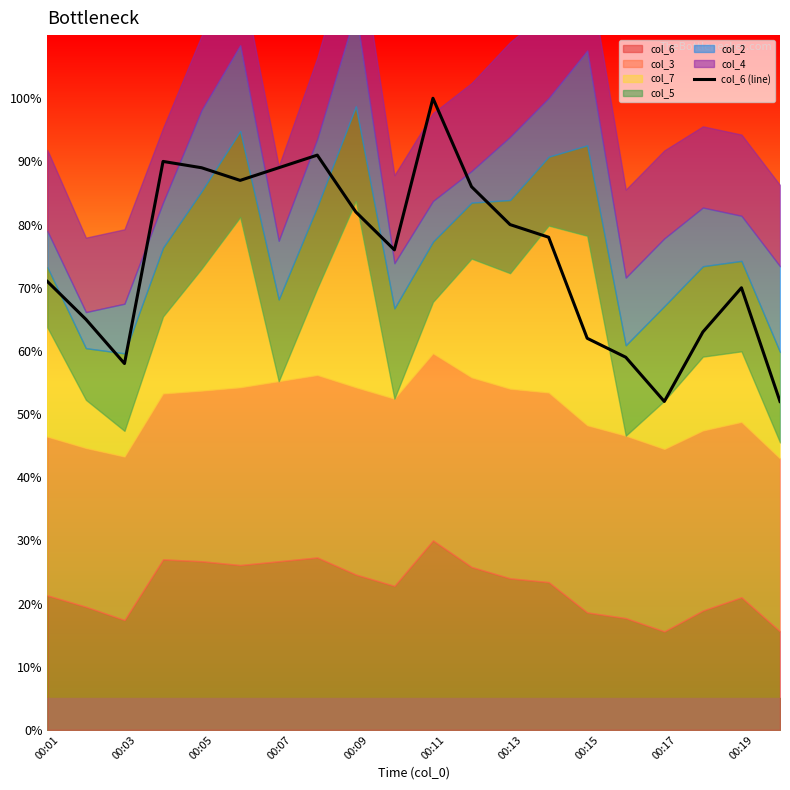

At which label does col_6 (line) reach its peak?

00:11